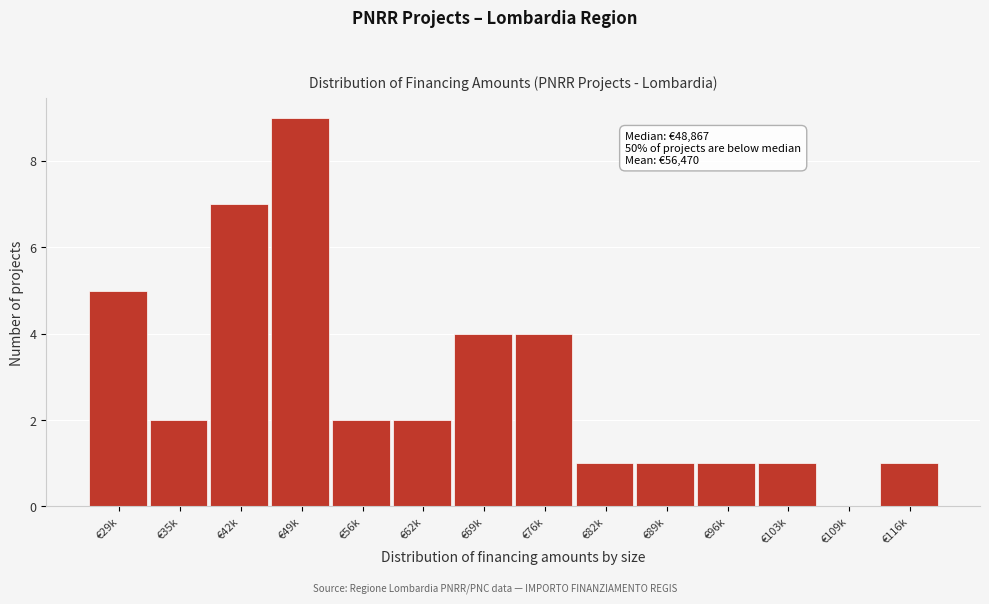

Reading left to right, what are all the values shown in this chart?

€29k=5	€35k=2	€42k=7	€49k=9	€56k=2	€62k=2	€69k=4	€76k=4	€82k=1	€89k=1	€96k=1	€103k=1	€109k=0	€116k=1